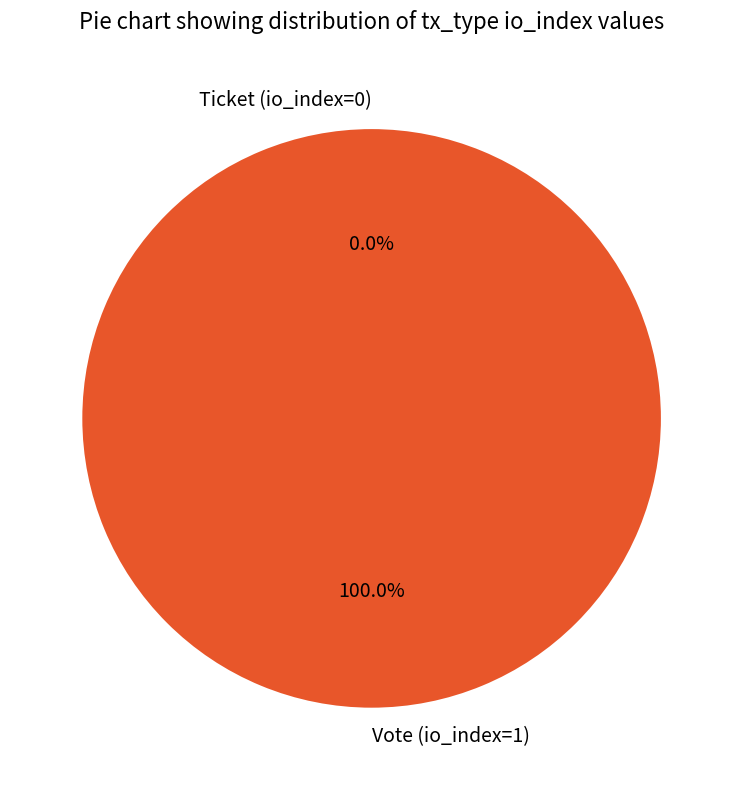

To the nearest percent, what is the combined percentage of Ticket (io_index=0) and Vote (io_index=1)?

100%